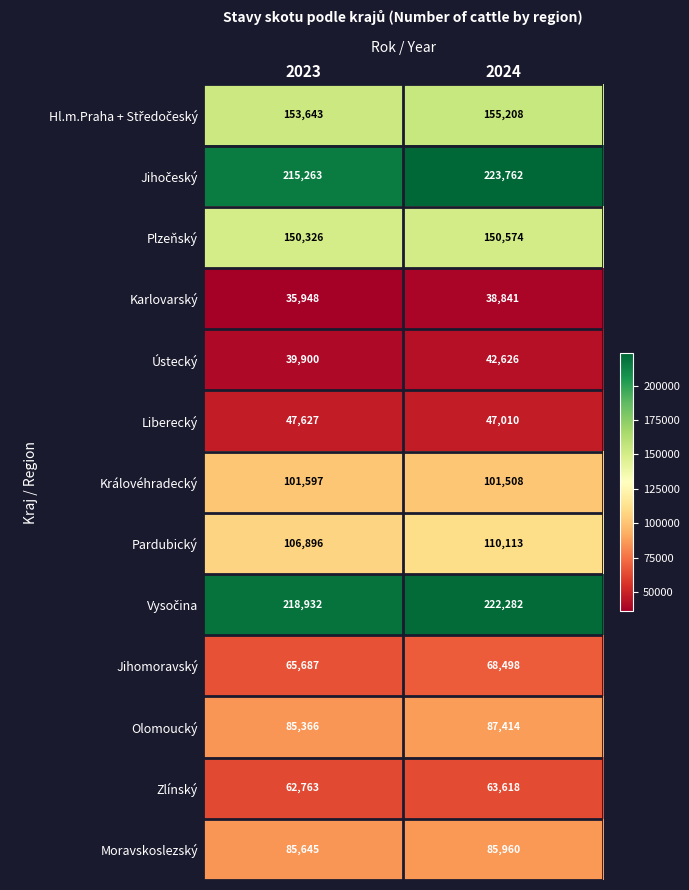

What is the difference between the highest and lowest values at 2024?

184921